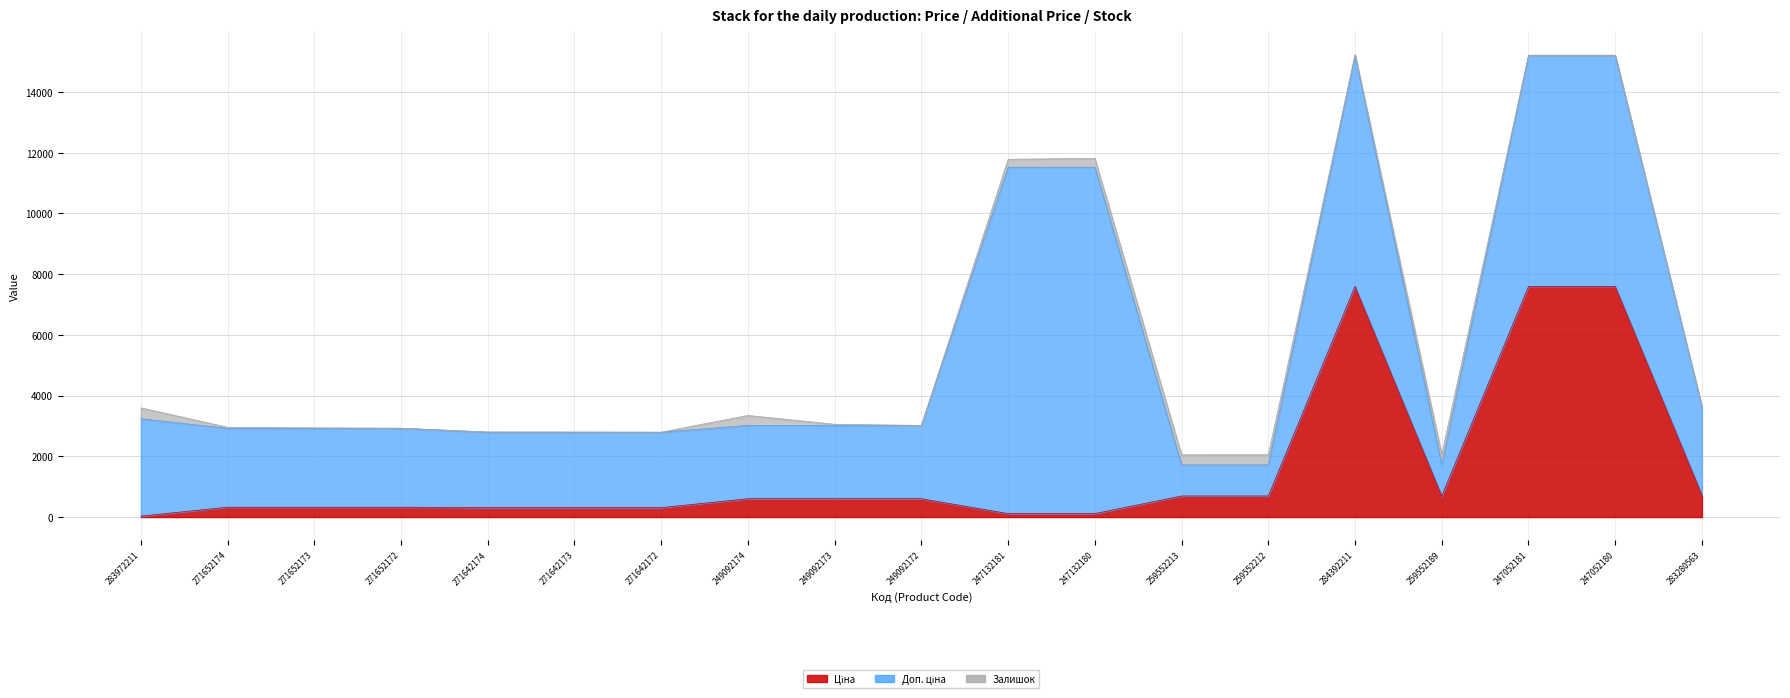

The Залишок series shows 331.0 at 259552213. True or false?

True